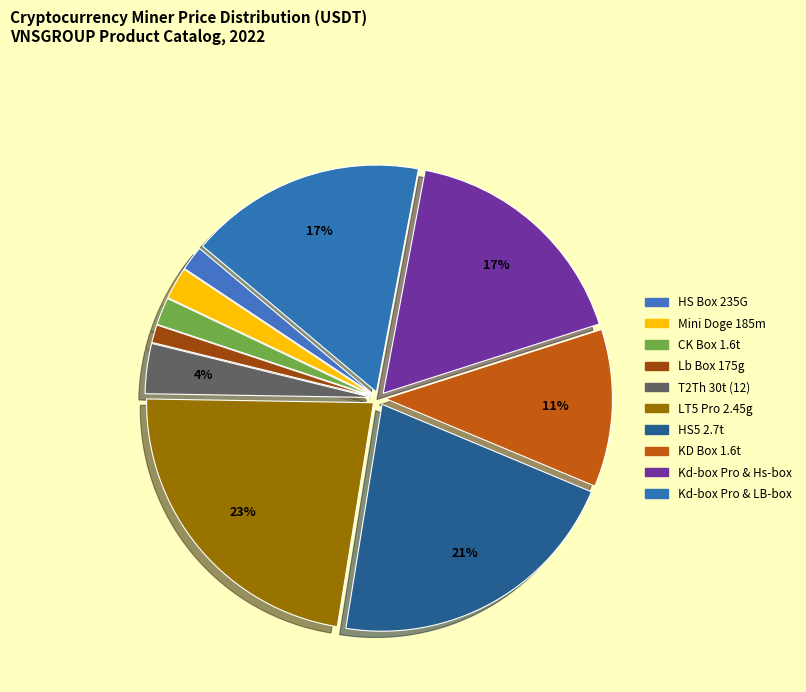

Approximately how many times larger is the value at KD Box 1.6t compared to Kd-box Pro & Hs-box?

0.7